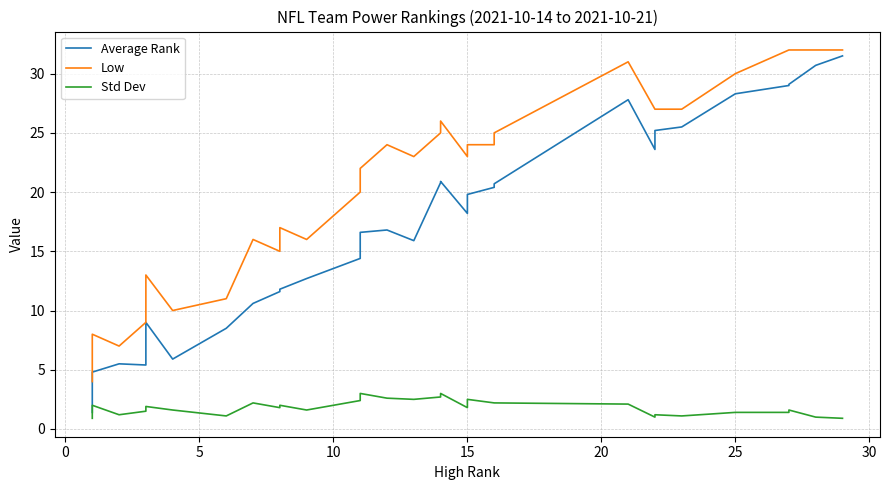

How many interior local valleys does the Std Dev series have?

8